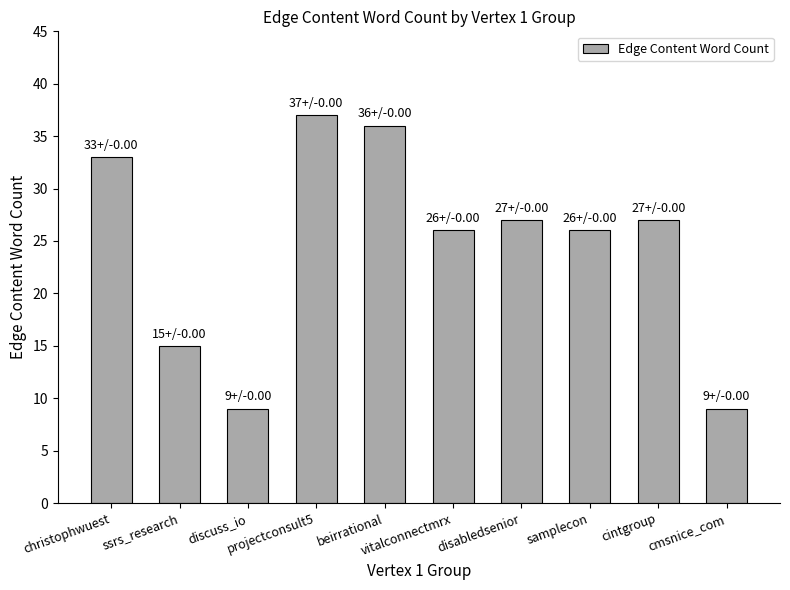

What is the value of the 5th bar from the left?

36